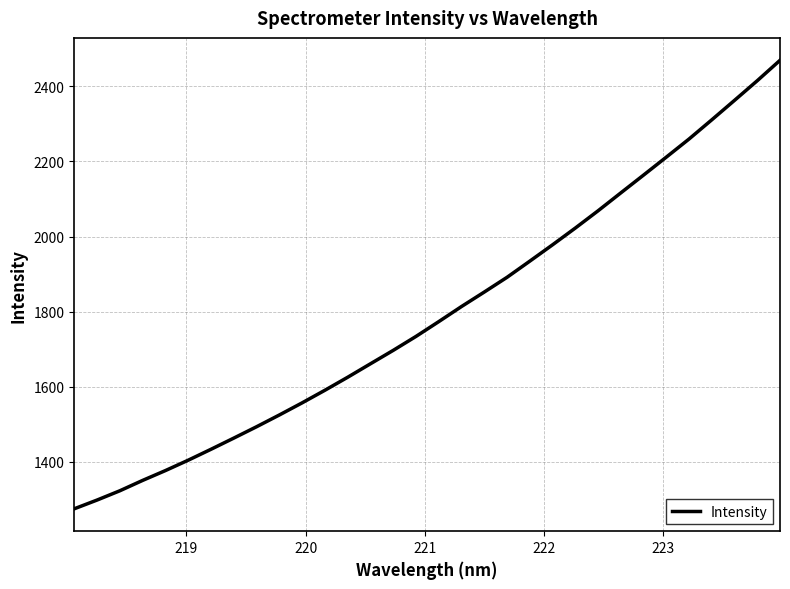

What is the smallest value displayed?

1275.1